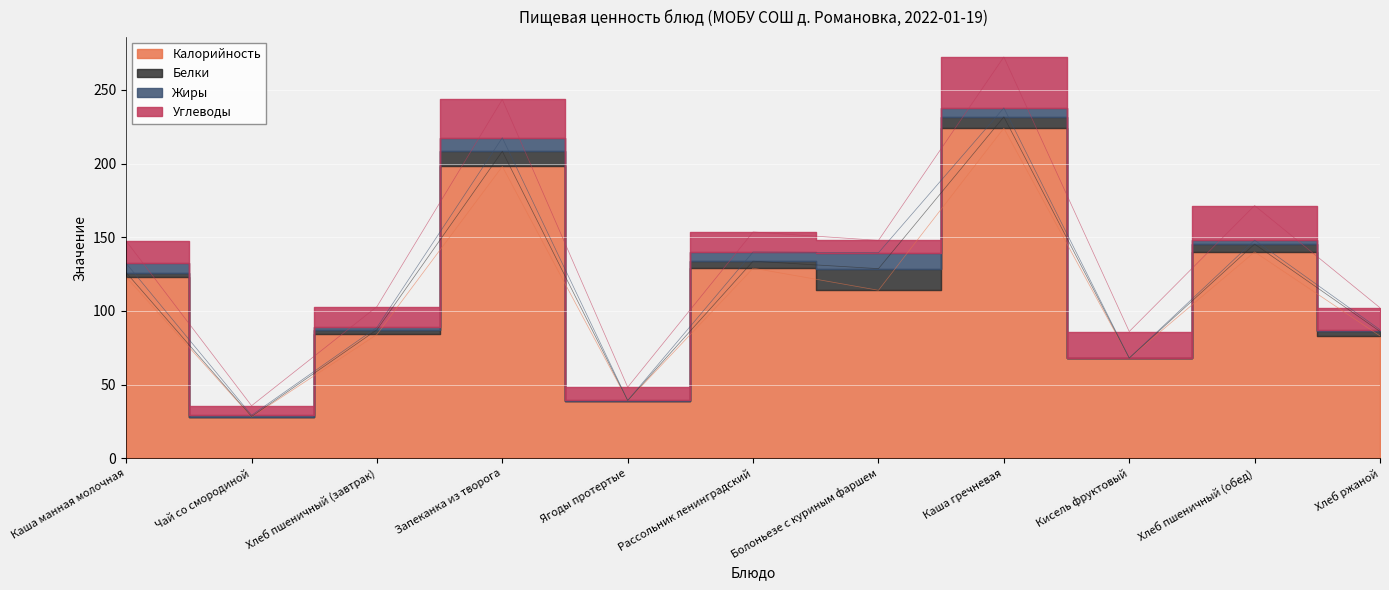

Reading left to right, extract all data points from this chart.

Калорийность: 123.0	28.0	84.0	198.0	39.0	129.0	114.0	224.0	68.0	140.0	83.0
Белки: 3.0	0.3	3.2	10.3	0.1	4.7	14.7	7.7	0.0	5.3	3.0
Жиры: 6.3	0.9	1.6	9.2	0.1	6.2	10.8	6.1	0.0	2.7	1.2
Углеводы: 15.2	6.5	14.1	26.0	9.0	13.6	8.4	34.6	18.0	23.5	14.9